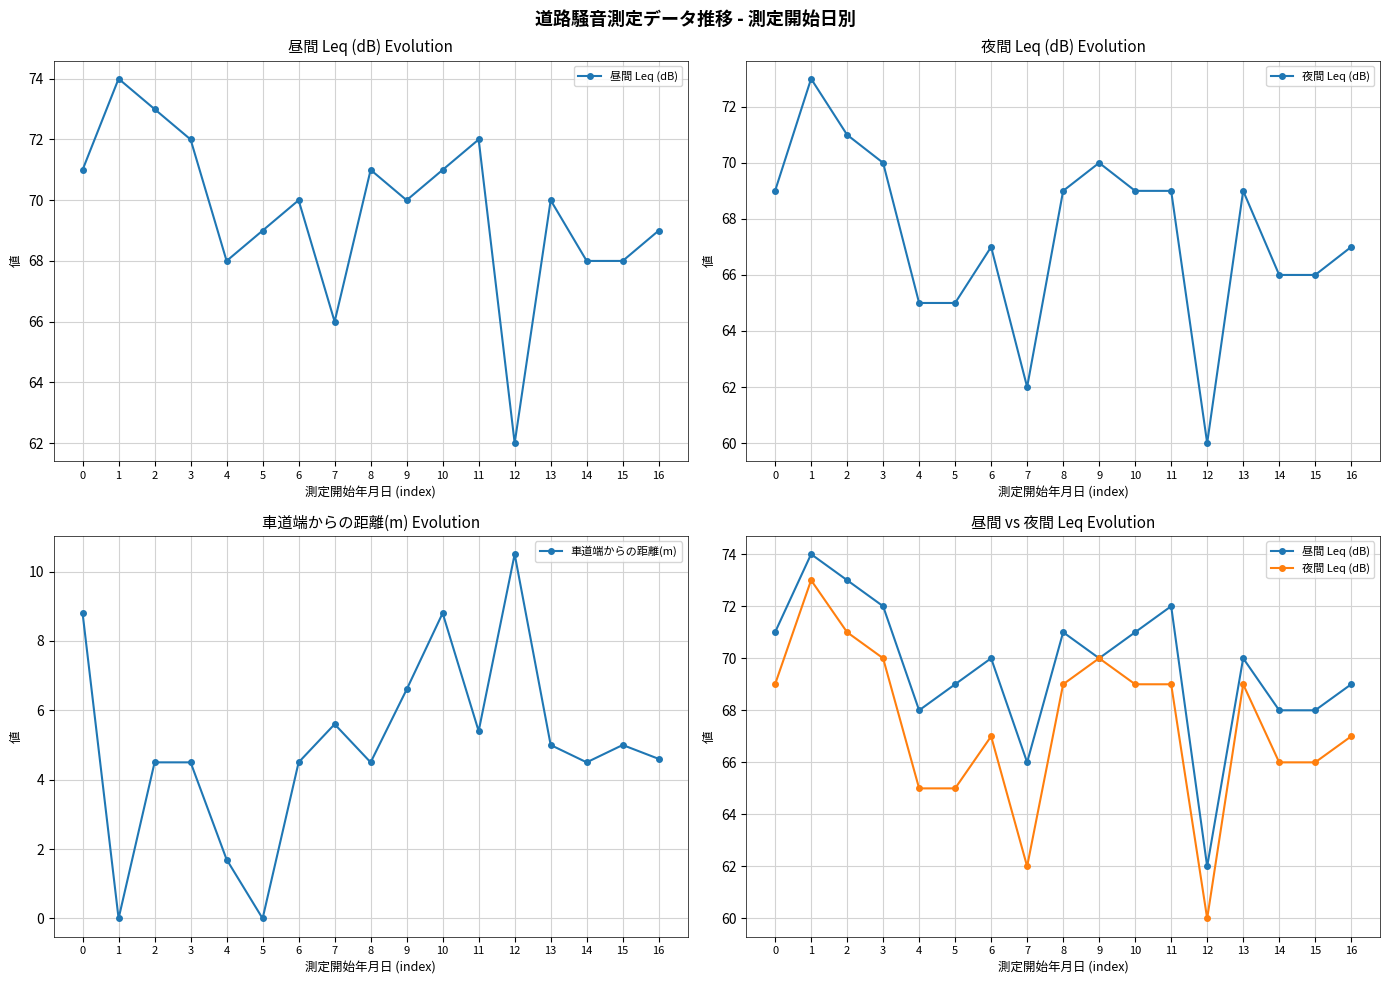

How many data points in 車道端からの距離(m) are less than 4?

3